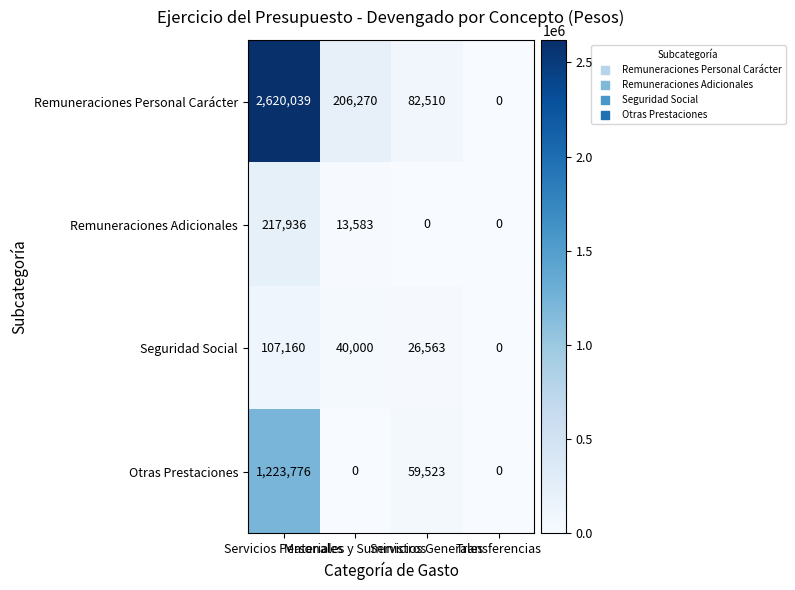

Which label corresponds to the largest value in the chart?

Servicios Personales